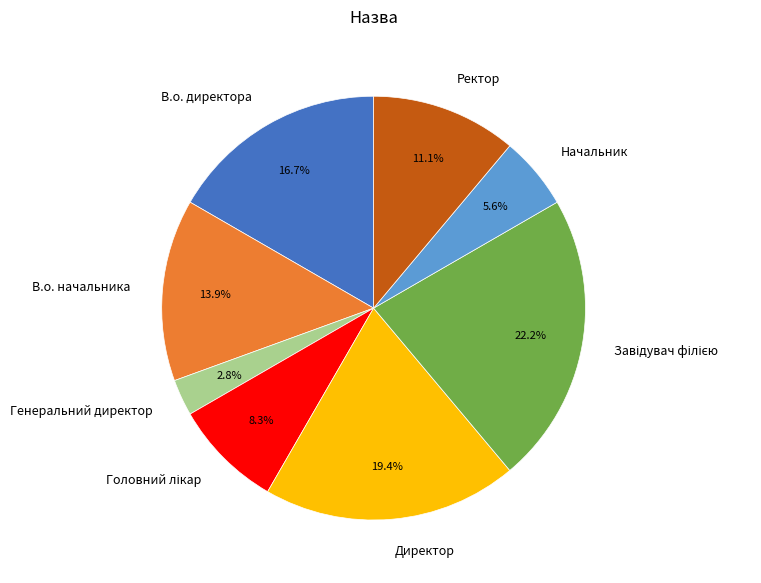

Which category has the smallest portion of the pie?

Генеральний директор